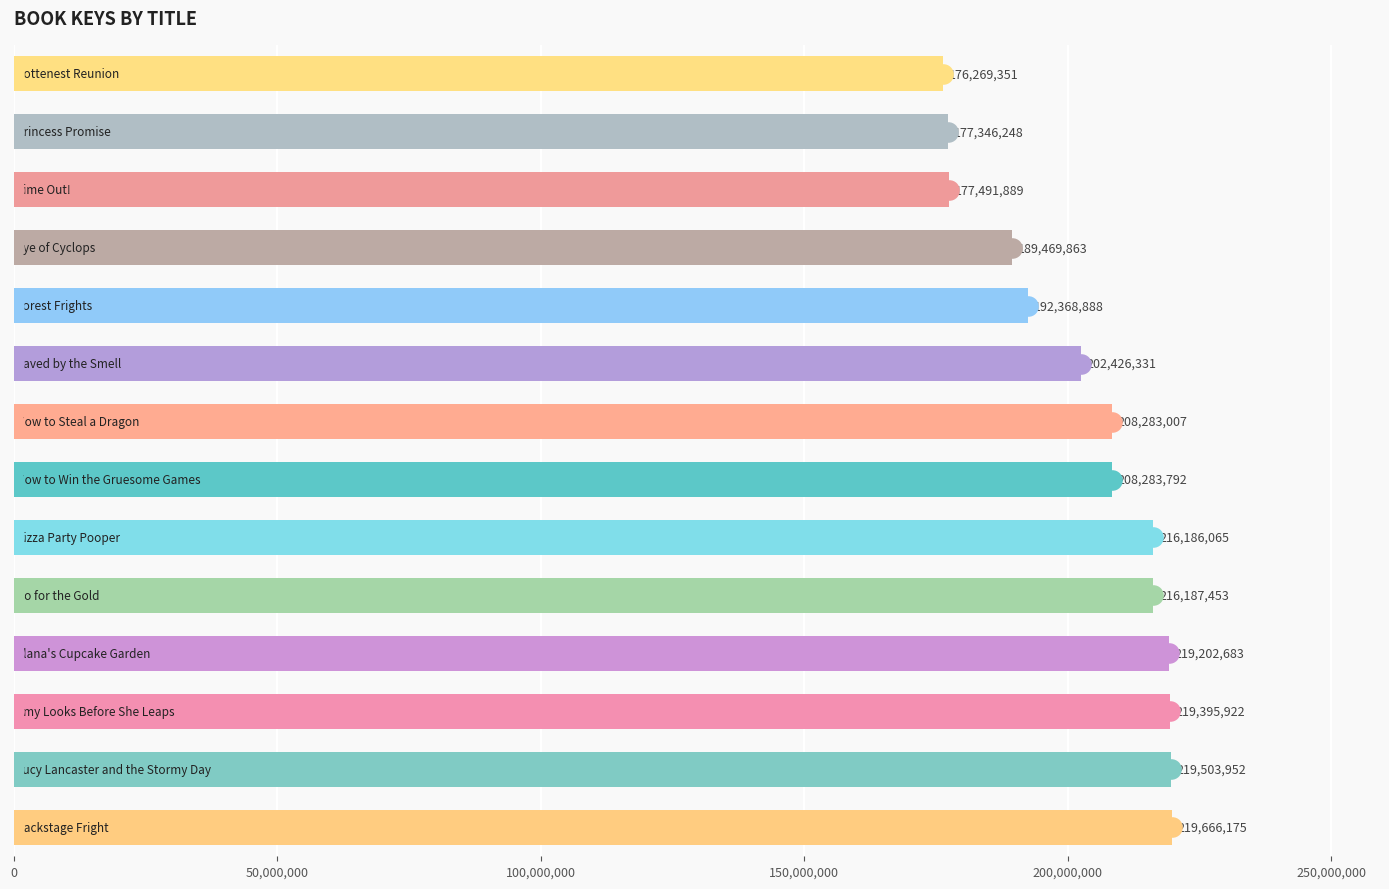

Approximately how many times larger is the value at 7 compared to 0?

0.9